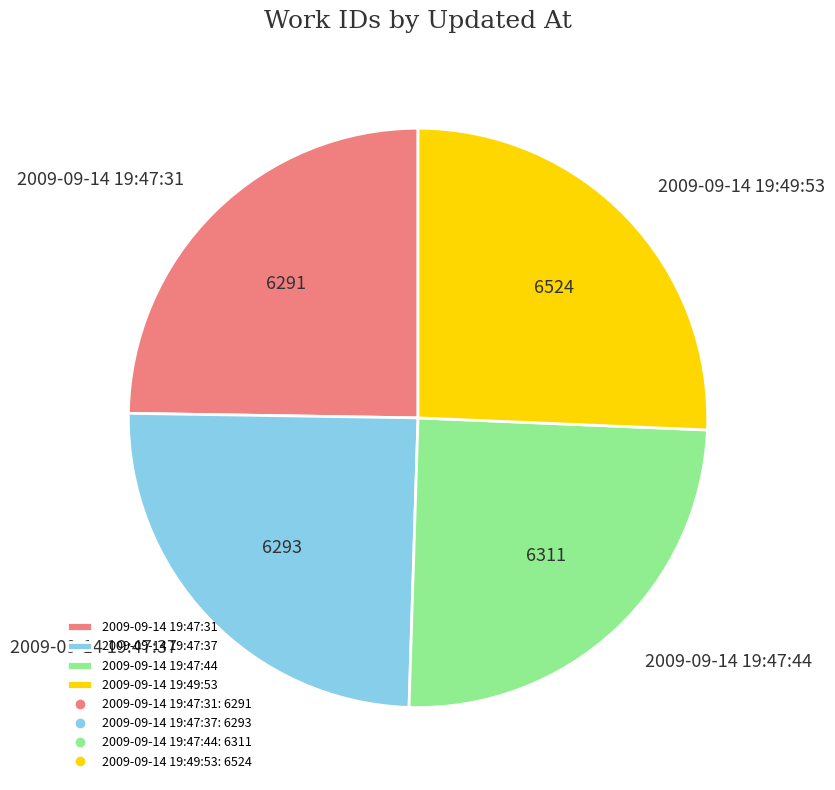

Which category has the biggest portion of the pie?

2009-09-14 19:49:53